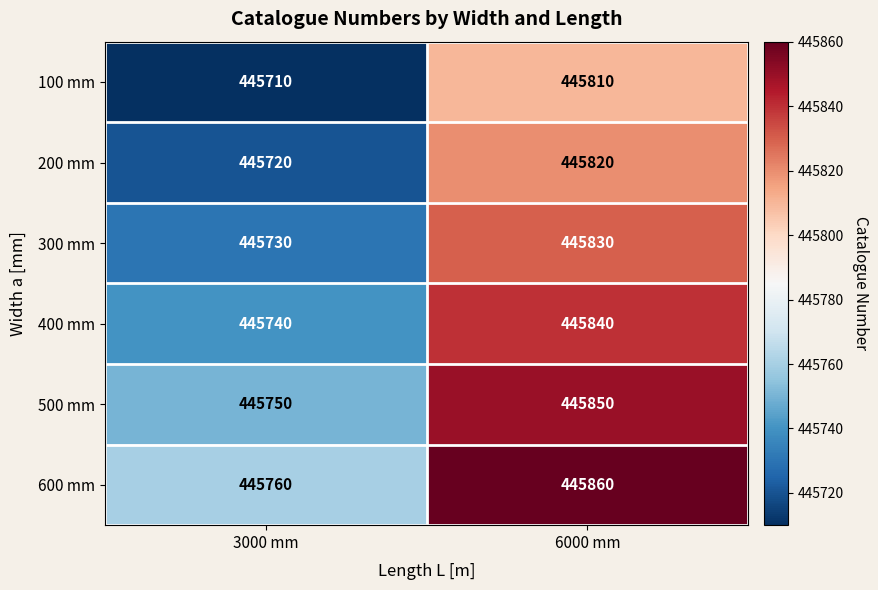

What is the smallest value displayed?

445710